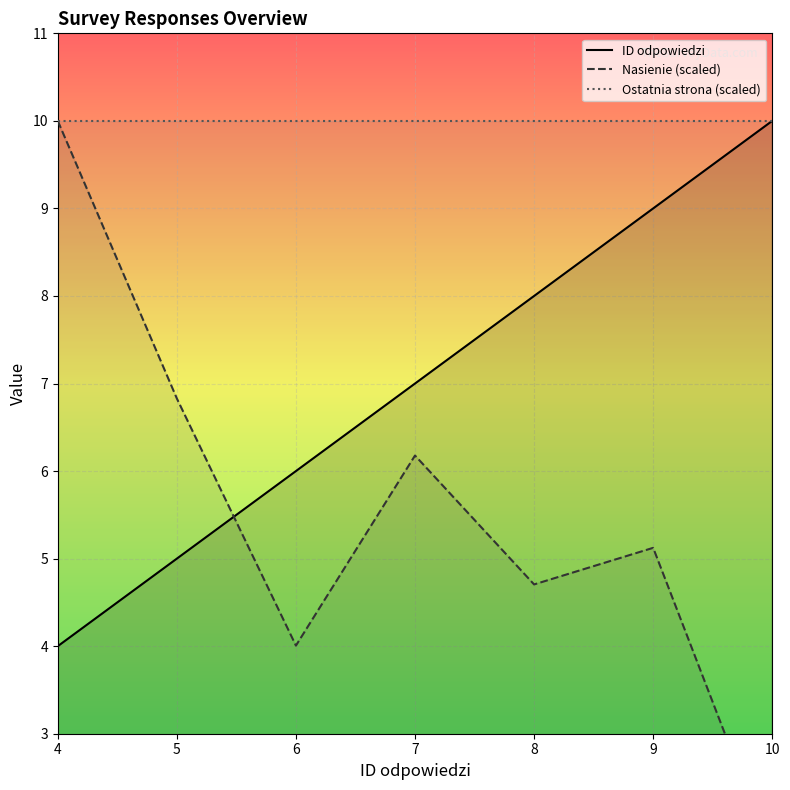

Reading left to right, transcribe all the data shown in this chart.

ID odpowiedzi: 4=4.0	5=5.0	6=6.0	7=7.0	8=8.0	9=9.0	10=10.0
Nasienie (scaled): 4=10.0	5=6.8	6=4.0	7=6.2	8=4.7	9=5.1	10=1.6
Ostatnia strona (scaled): 4=10.0	5=10.0	6=10.0	7=10.0	8=10.0	9=10.0	10=10.0